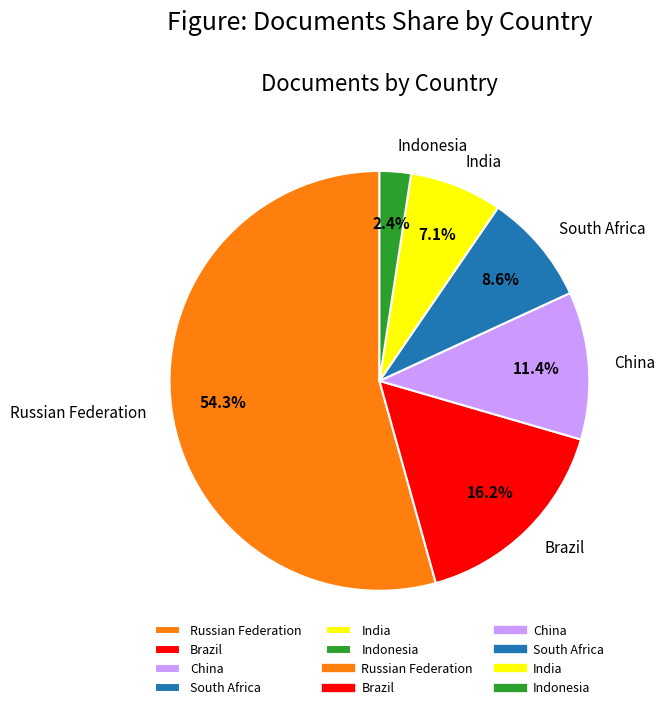

Between China and Indonesia, which is larger?

China